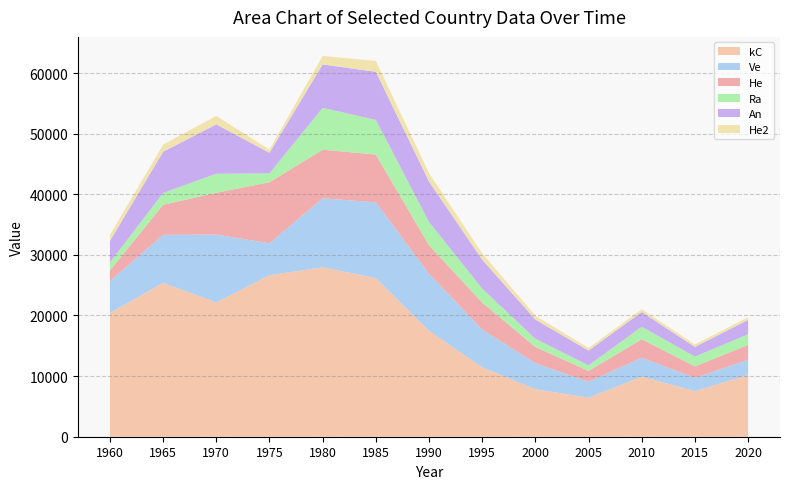

Reading left to right, extract all data points from this chart.

kC: 1960=20408	1965=25389	1970=22159	1975=26640	1980=27960	1985=26162	1990=17470	1995=11456	2000=7845	2005=6447	2010=9910	2015=7531	2020=10175
Ve: 1960=5261	1965=7928	1970=11185	1975=5273	1980=11377	1985=12501	1990=9403	1995=6232	2000=4285	2005=2614	2010=3116	2015=2174	2020=2511
He: 1960=1767	1965=4953	1970=6909	1975=10075	1980=8013	1985=7900	1990=4713	1995=4450	2000=2684	2005=1798	2010=3057	2015=1898	2020=2471
Ra: 1960=1320	1965=1947	1970=3132	1975=1466	1980=6913	1985=5703	1990=3841	1995=2297	2000=1349	2005=919	2010=2062	2015=1618	2020=1750
An: 1960=3547	1965=6795	1970=8147	1975=3387	1980=7161	1985=7943	1990=6671	1995=4774	2000=3163	2005=2438	2010=2432	2015=1597	2020=2366
He2: 1960=991	1965=1173	1970=1398	1975=523	1980=1399	1985=1787	1990=1378	1995=1043	2000=637	2005=421	2010=450	2015=403	2020=434